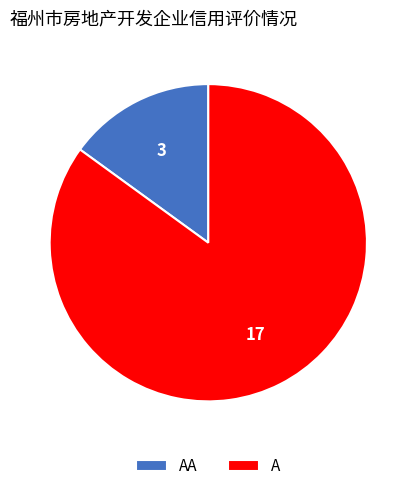

Rank the categories by value from highest to lowest.

A, AA